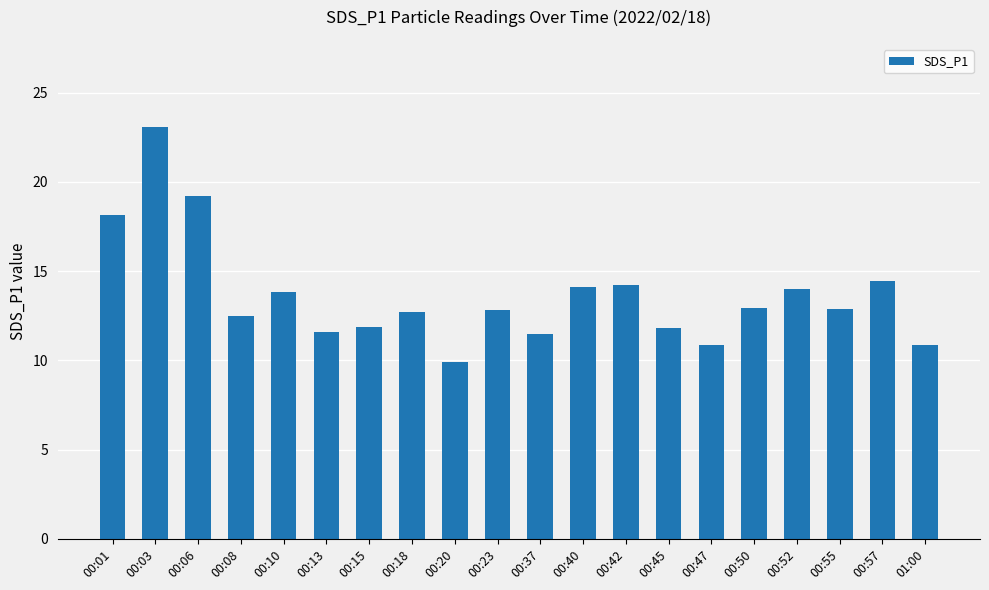

Count the number of categories in the chart.

20